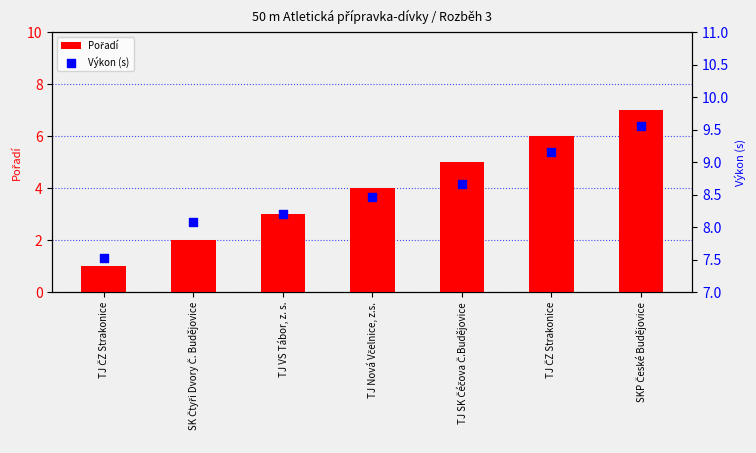

Which series reaches the maximum Y coordinate?

Výkon (s)